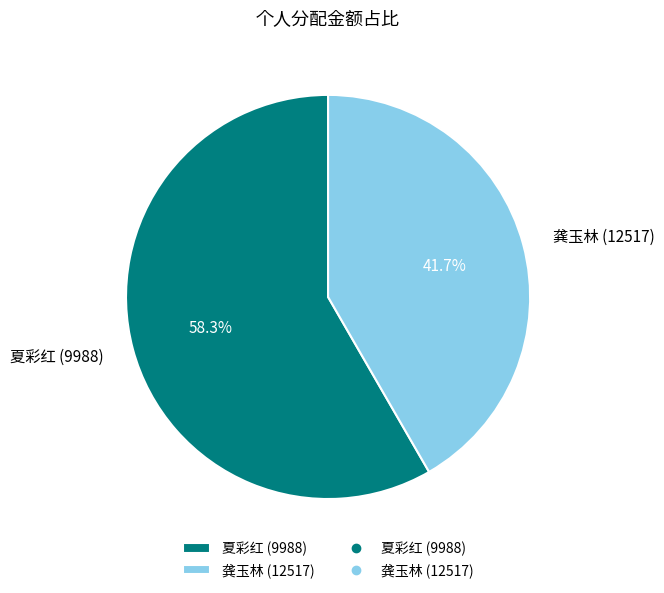

What is the largest slice in the pie chart?

夏彩红 (9988)